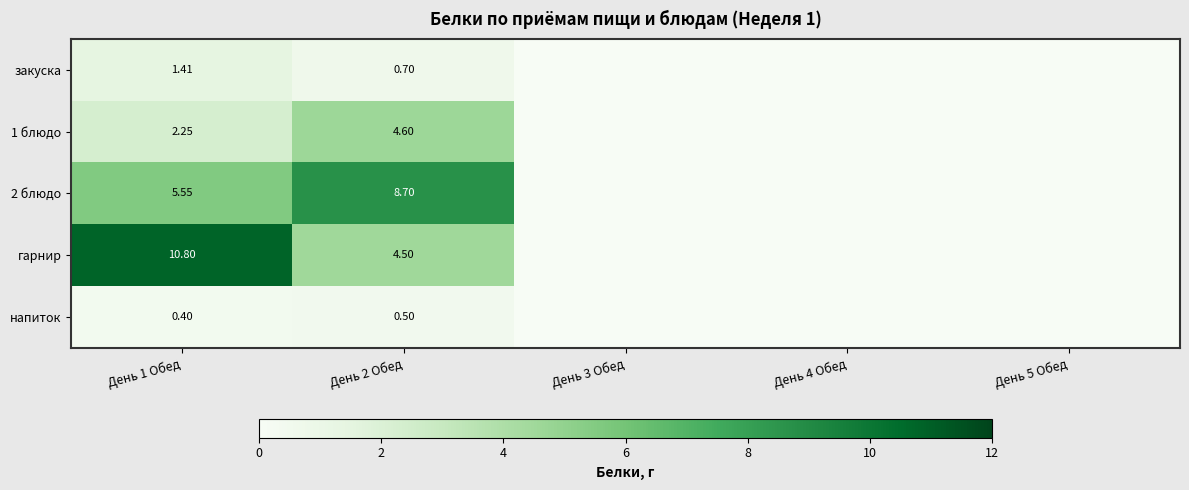

Which has a higher value, День 5 Обед or День 4 Обед?

День 5 Обед